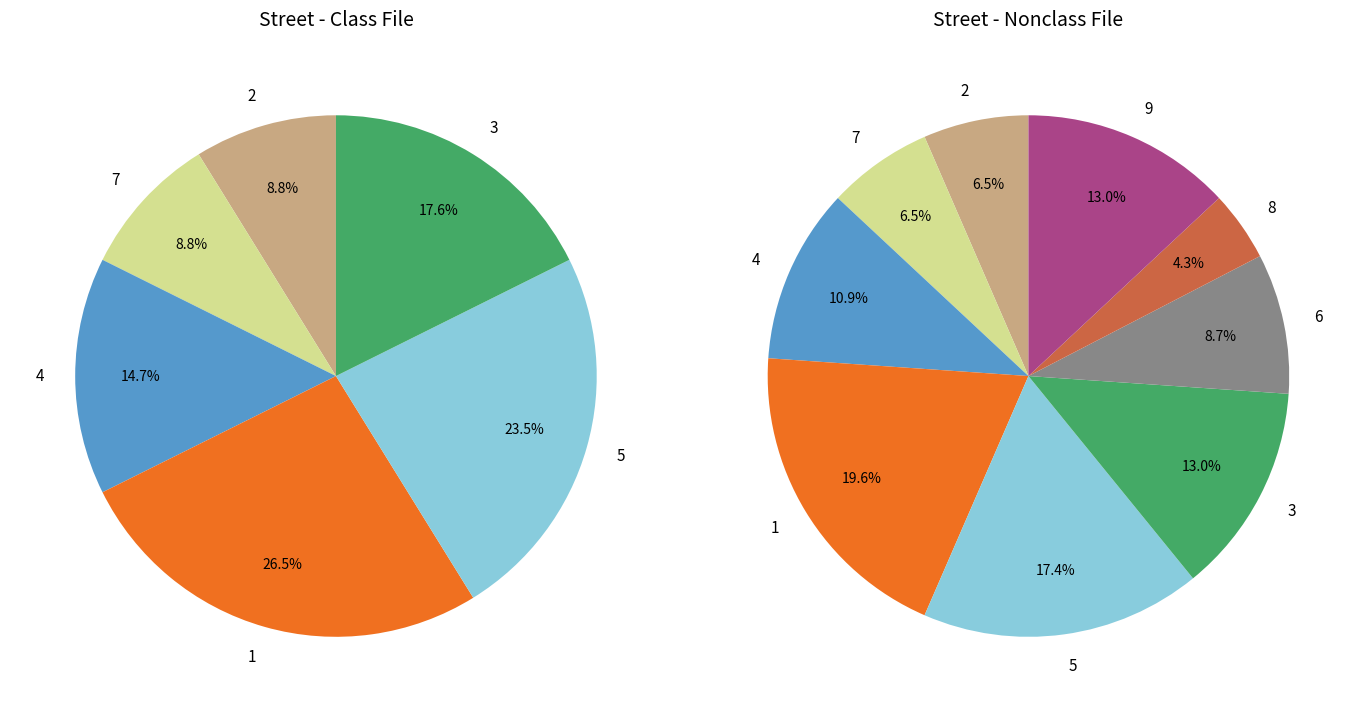

Does any single category account for the majority?

No